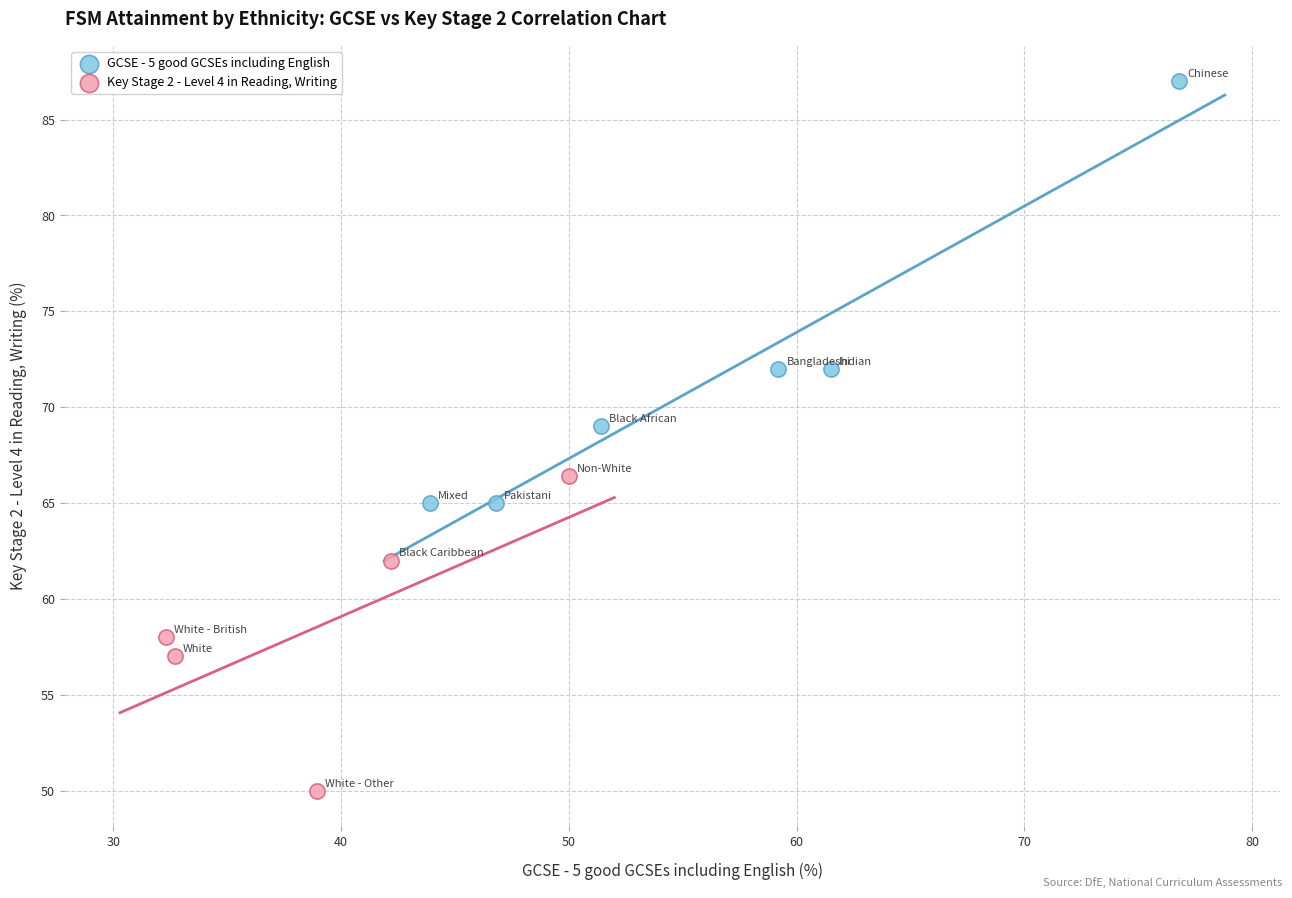

Which series contains the lowest Y value?

Key Stage 2 - Level 4 in Reading, Writing